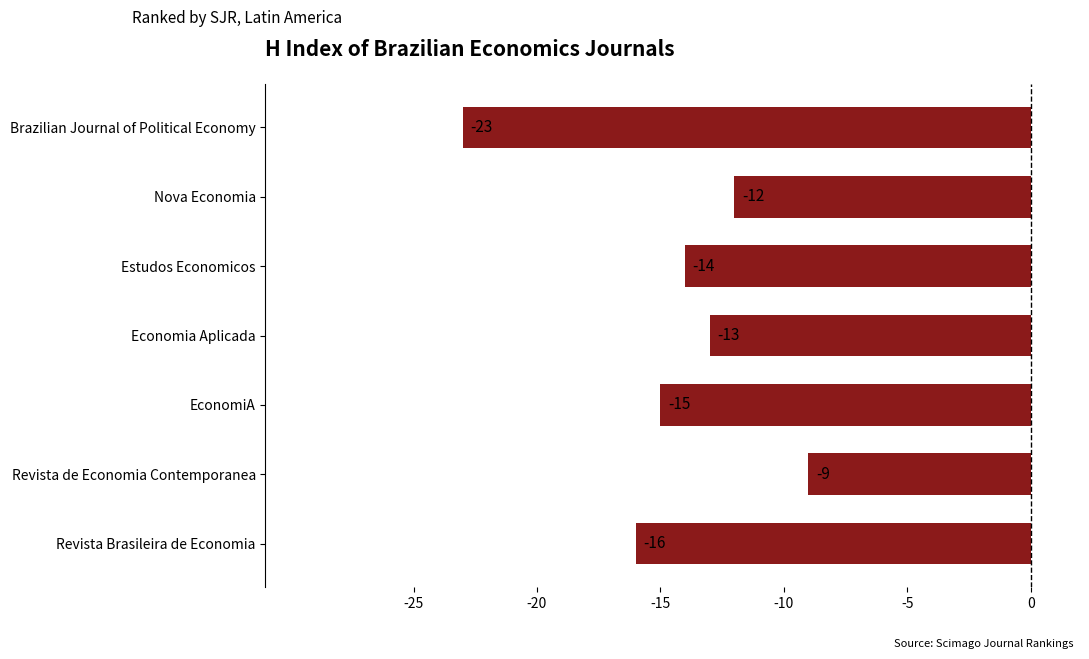

Reading top to bottom, what are all the values shown in this chart?

-23	-12	-14	-13	-15	-9	-16